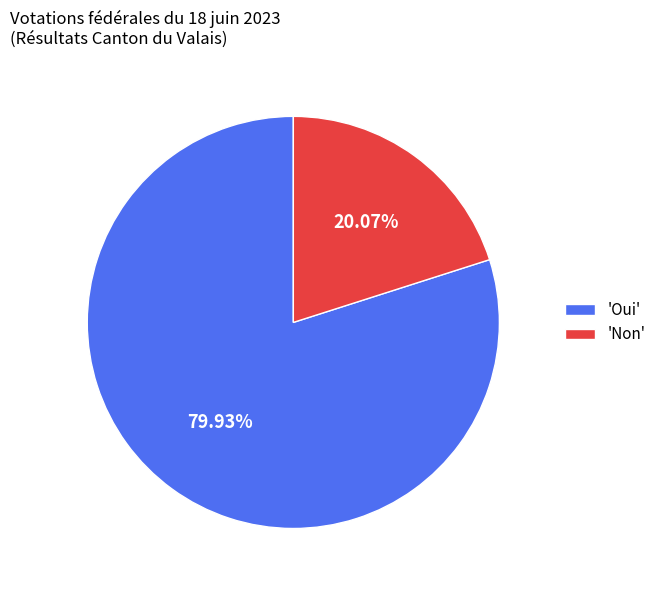

What is the smallest slice in the pie chart?

'Non'